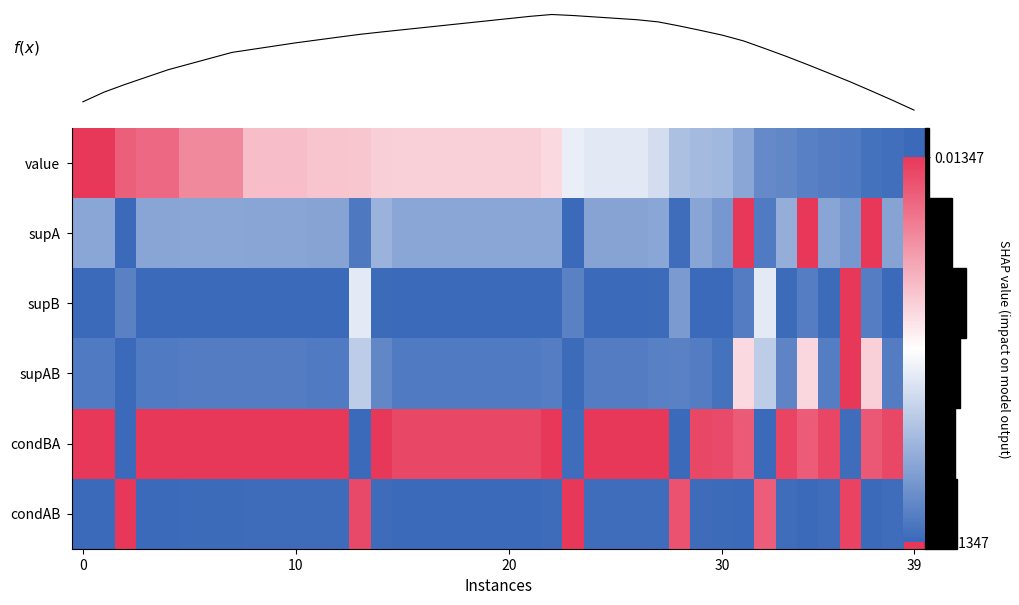

How many values in the condBA series are below 0?

7